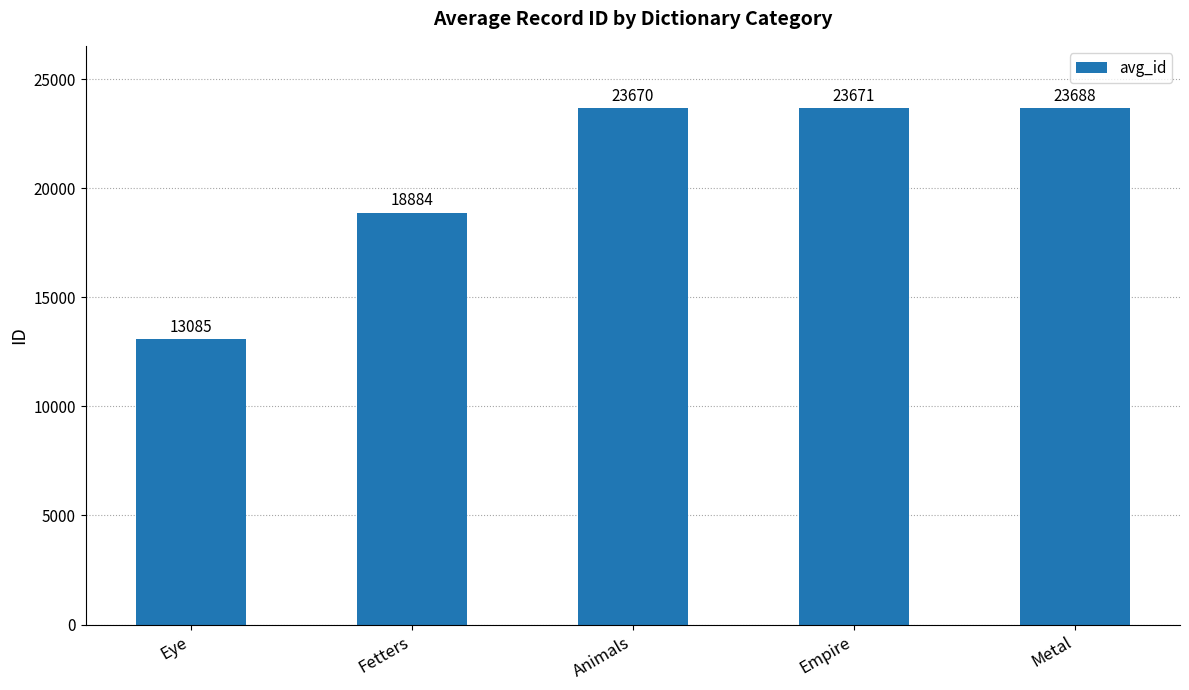

Rank the categories by value from lowest to highest.

Eye, Fetters, Animals, Empire, Metal